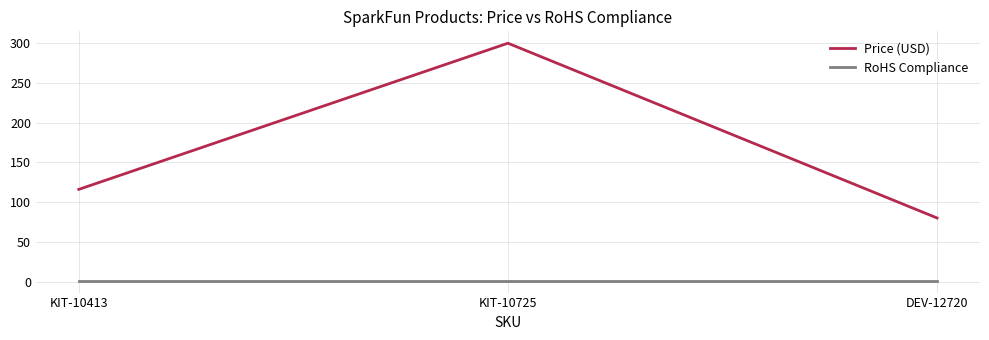

The RoHS Compliance series shows 1.0 at DEV-12720. True or false?

True